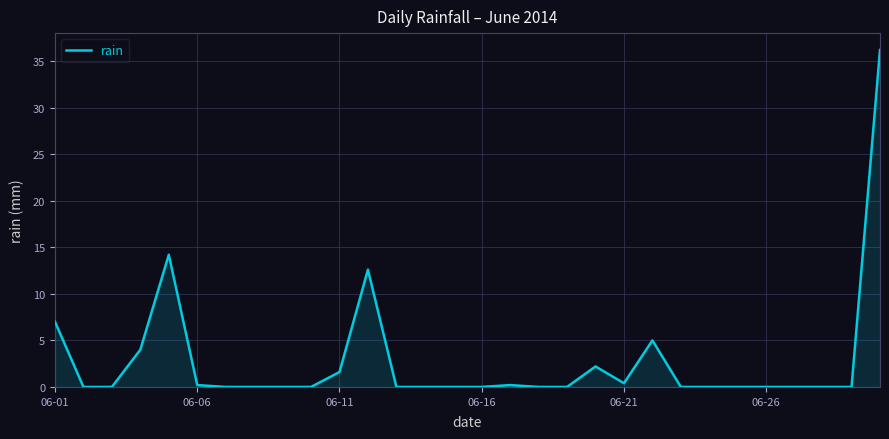

What is the greatest value displayed?

36.2